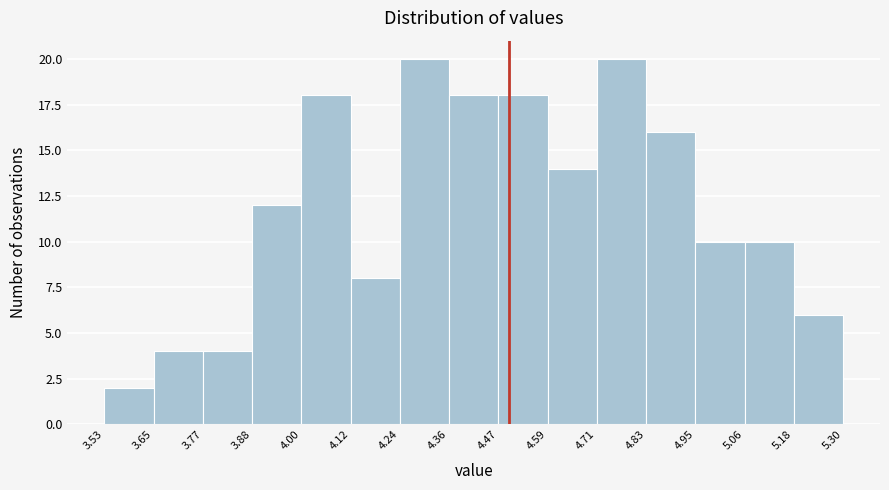

Reading left to right, transcribe this chart: for each bar, give the range it covers on the x-axis and its height. The values are not printed on the chart, so give them approximately, as read against the axis.

3.53 to 3.65: 2
3.65 to 3.77: 4
3.77 to 3.88: 4
3.88 to 4.00: 12
4.00 to 4.12: 18
4.12 to 4.24: 8
4.24 to 4.36: 20
4.36 to 4.47: 18
4.47 to 4.59: 18
4.59 to 4.71: 14
4.71 to 4.83: 20
4.83 to 4.95: 16
4.95 to 5.06: 10
5.06 to 5.18: 10
5.18 to 5.30: 6